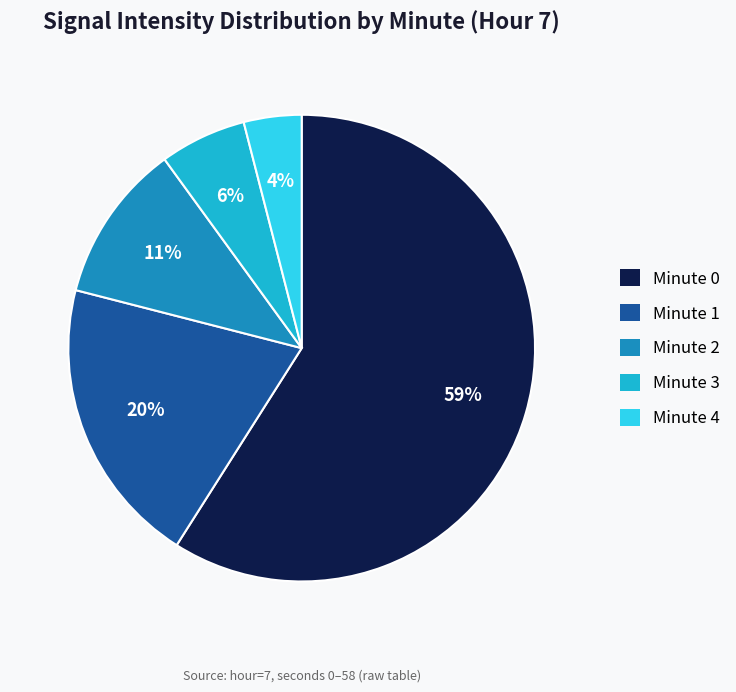

Between Minute 3 and Minute 0, which is larger?

Minute 0